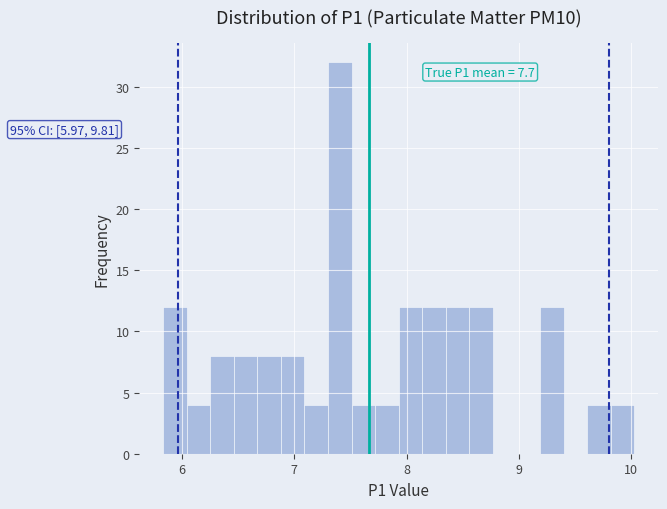

Around what value on the x-axis is the tallest bar? Give the approximate position of its centre, as read against the axis.

7.4